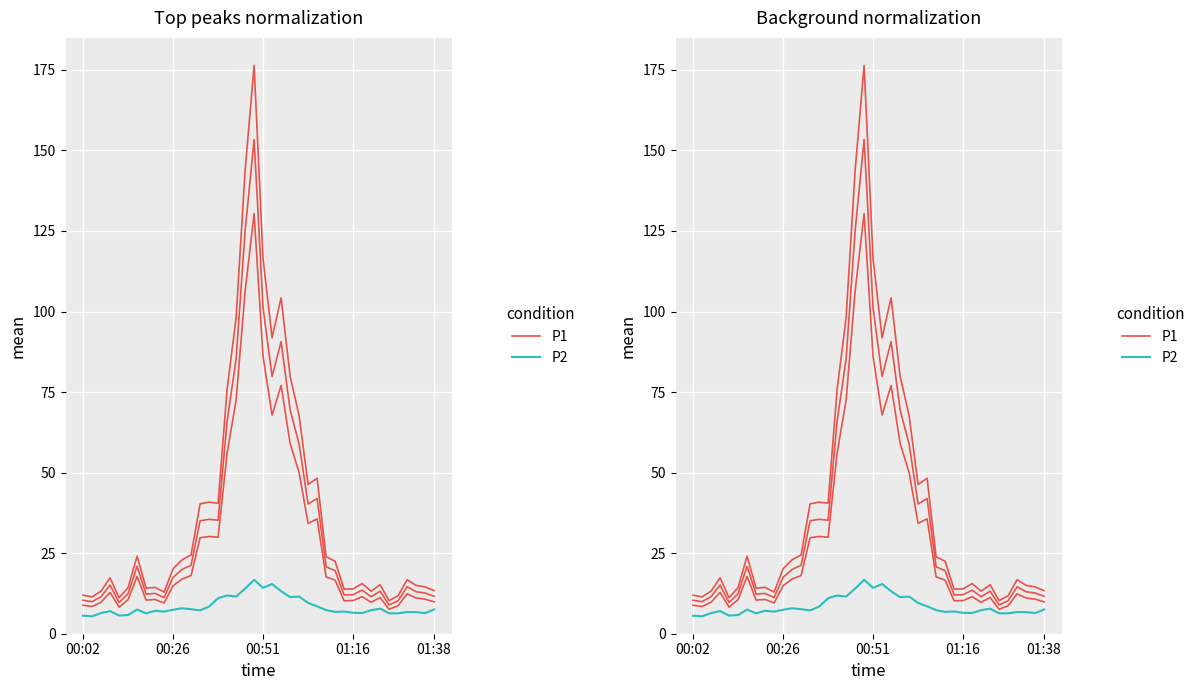

What is the label of the 19th point from the left?

18